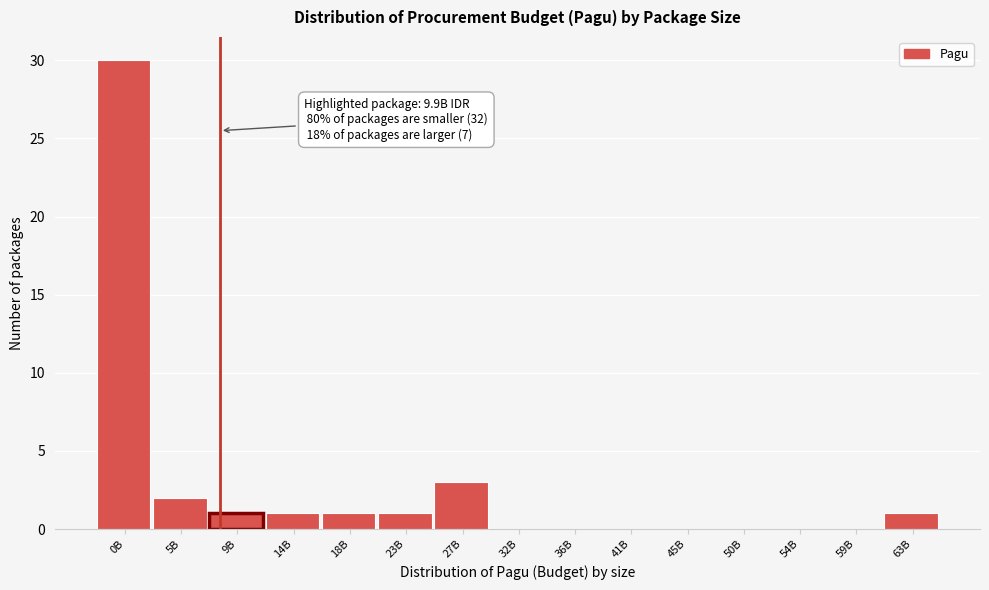

Reading right to left, transcribe all the data shown in this chart.

63B=1	59B=0	54B=0	50B=0	45B=0	41B=0	36B=0	32B=0	27B=3	23B=1	18B=1	14B=1	9B=1	5B=2	0B=30